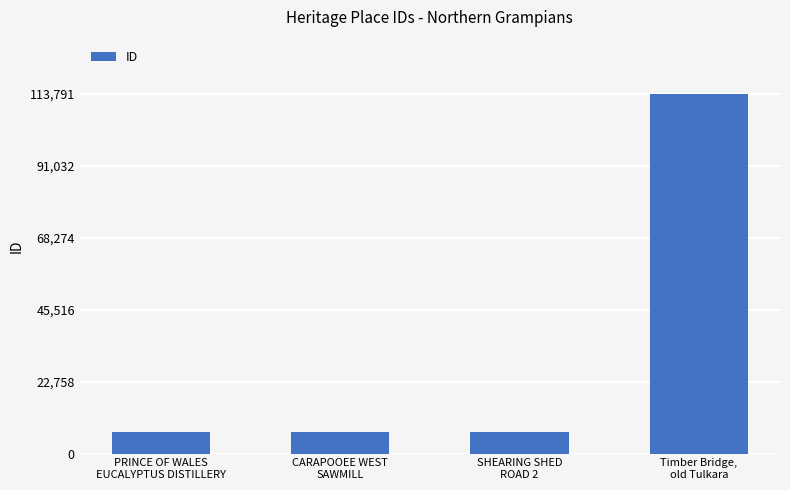

Does the chart contain any negative values?

No